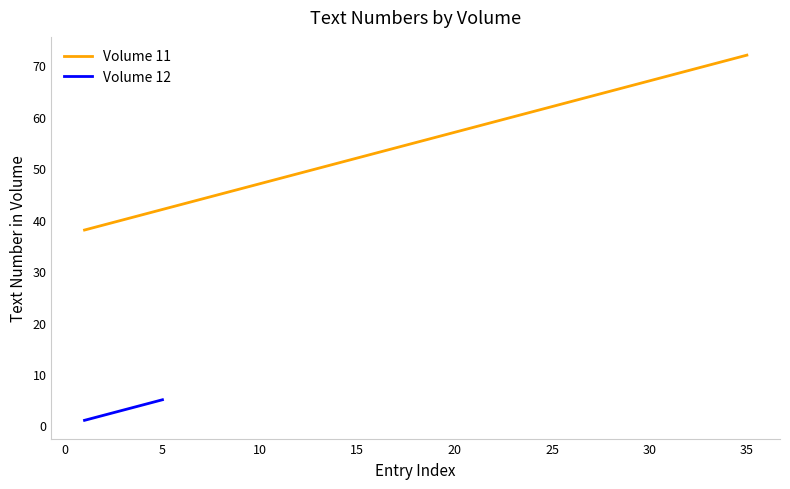

The value of Cumulative Count at 10 is 33. True or false?

False